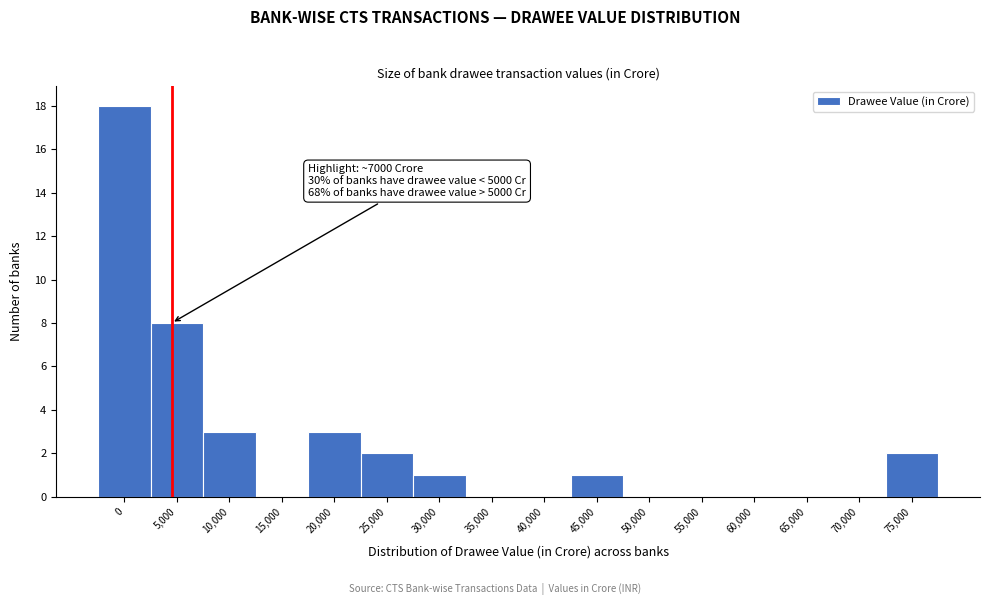

Reading left to right, list all the values displayed in this chart.

0=18	5,000=8	10,000=3	15,000=0	20,000=3	25,000=2	30,000=1	35,000=0	40,000=0	45,000=1	50,000=0	55,000=0	60,000=0	65,000=0	70,000=0	75,000=2